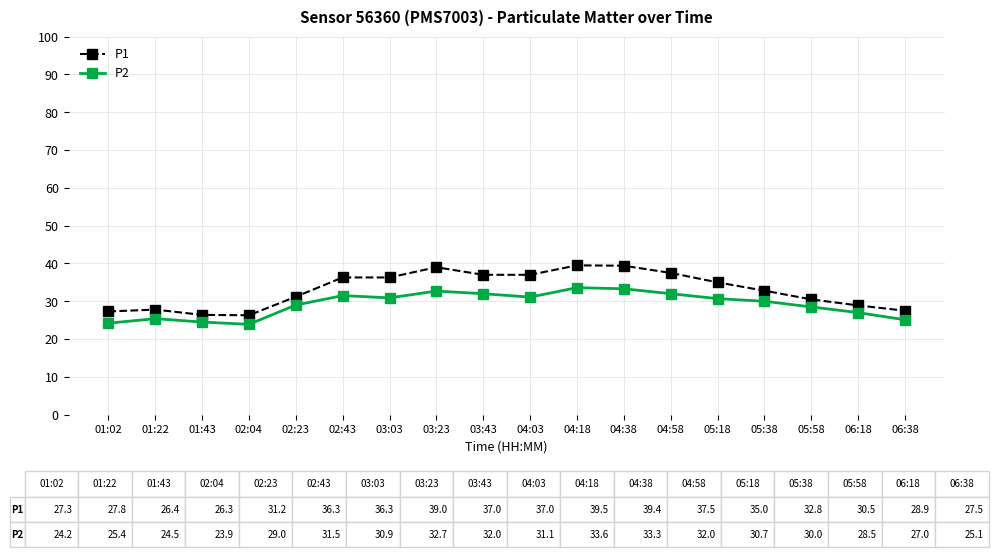

What is the difference between the maximum and second lowest values in the P2 series?

9.4